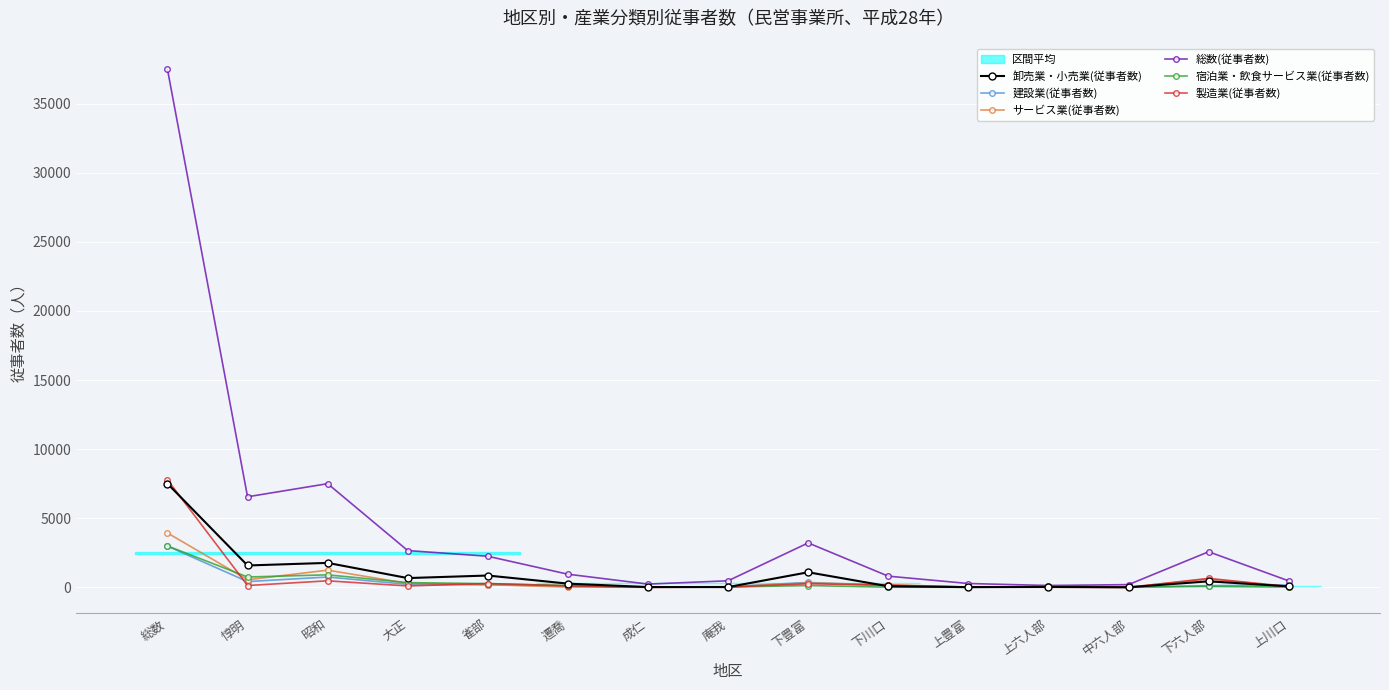

At which category does the chart reach its minimum across all series?

成仁